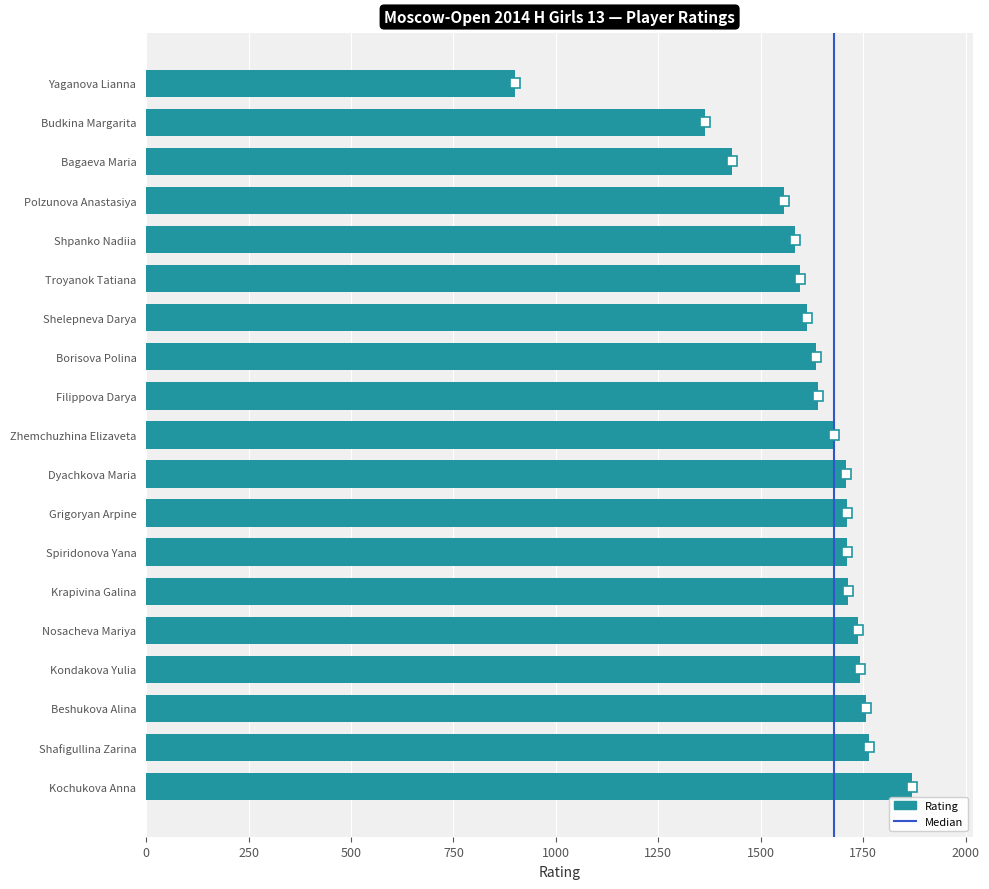

Where is the data nearest to the value 1384?

Budkina Margarita